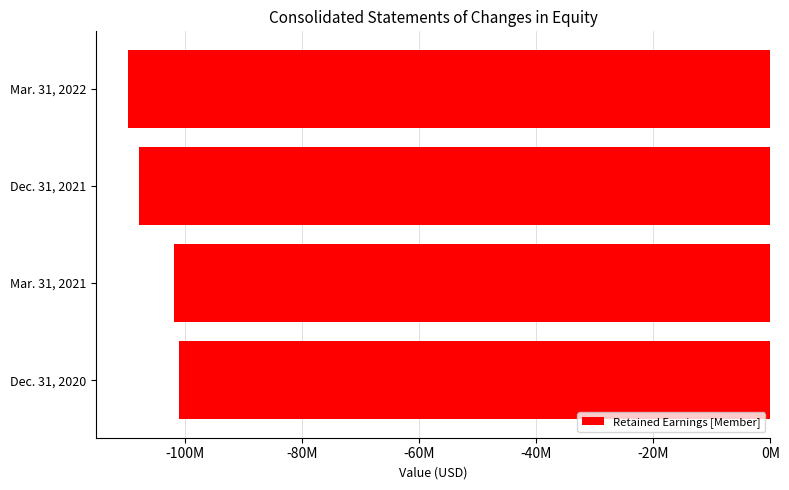

Does the chart contain any negative values?

Yes